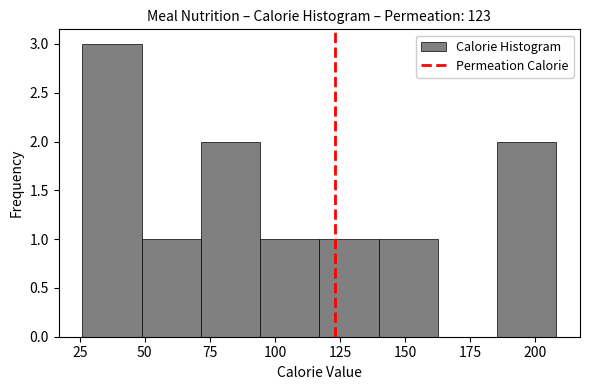

Reading left to right, list every bar in this chart as the range it spans on the x-axis followed by its height. Neither the bar edges nor the heights are printed on the chart, so give them approximately, as read against the axes.

25 to 50: 3
50 to 70: 1
70 to 95: 2
95 to 115: 1
115 to 140: 1
140 to 165: 1
165 to 185: 0
185 to 210: 2